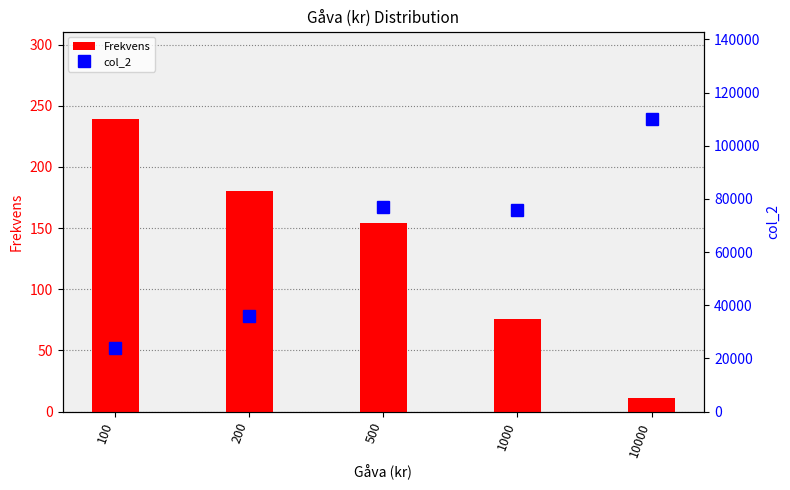

What is the highest value of the Frekvens series?

239